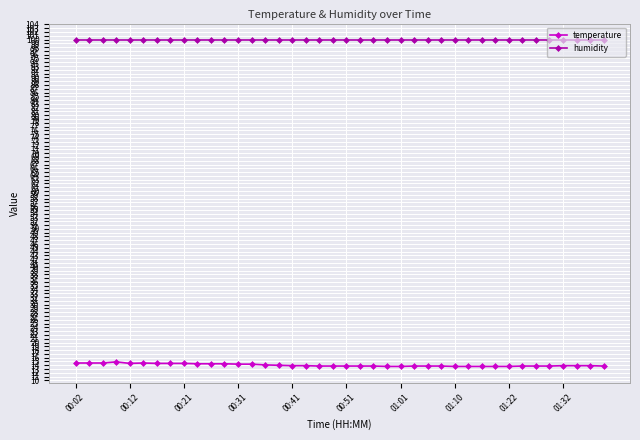

What is the value of the humidity point at the 24th from the left?

99.9